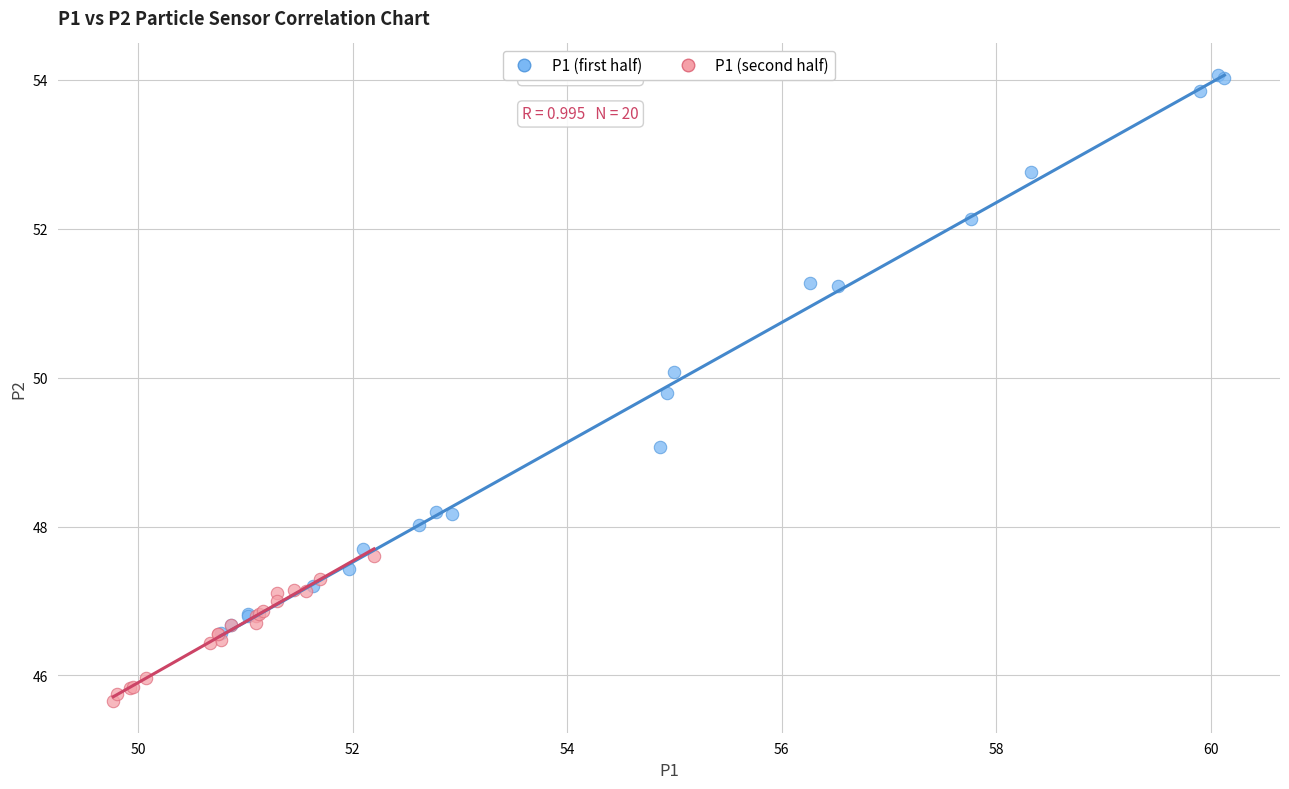

Which series reaches the minimum Y coordinate?

P1 (second half)